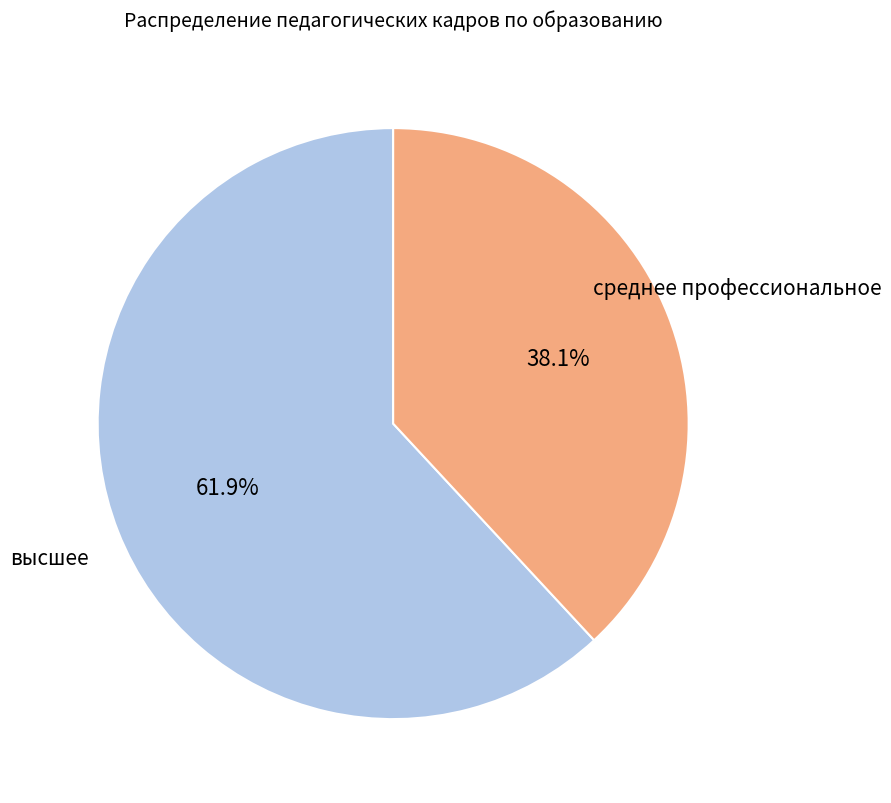

What is the largest slice in the pie chart?

высшее